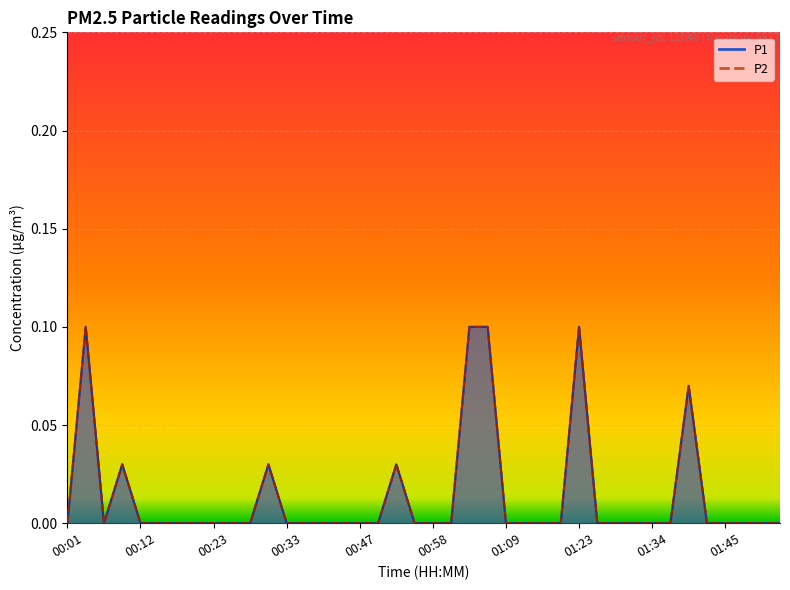

What is the difference between the second highest and second lowest values in the P2 series?

0.1